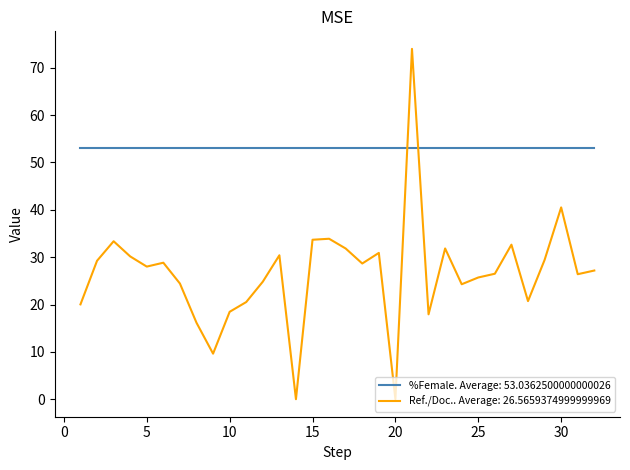

Which series ends up on top after the final intersection of %Female. Average: 53.0362500000000026 and Ref./Doc.. Average: 26.5659374999999969?

%Female. Average: 53.0362500000000026